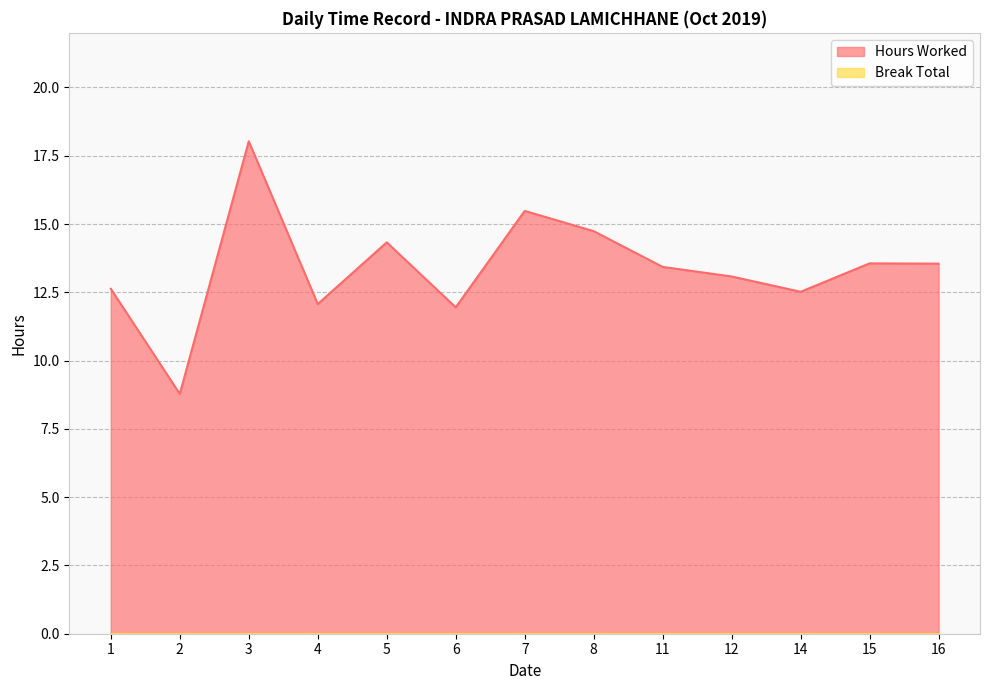

True or false: the data has more than 1 interior local peaks.

True